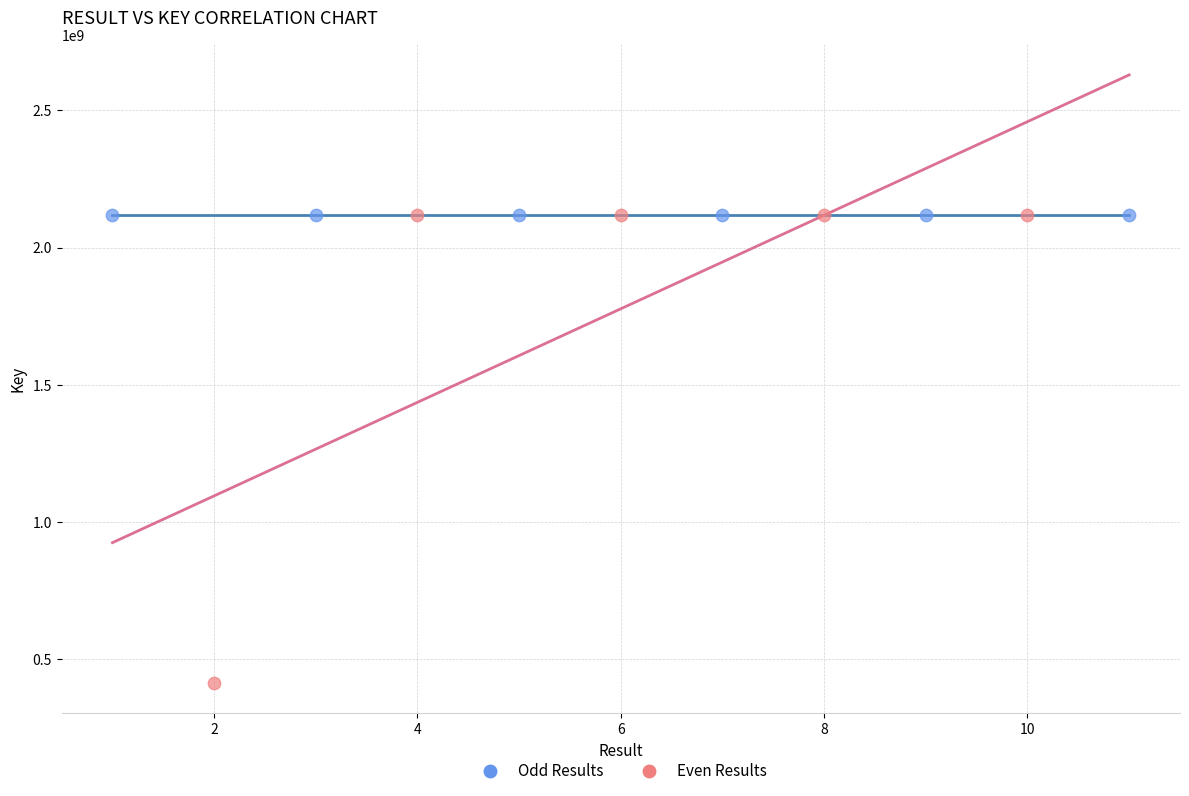

What are all the series names shown in the legend?

Odd Results, Even Results